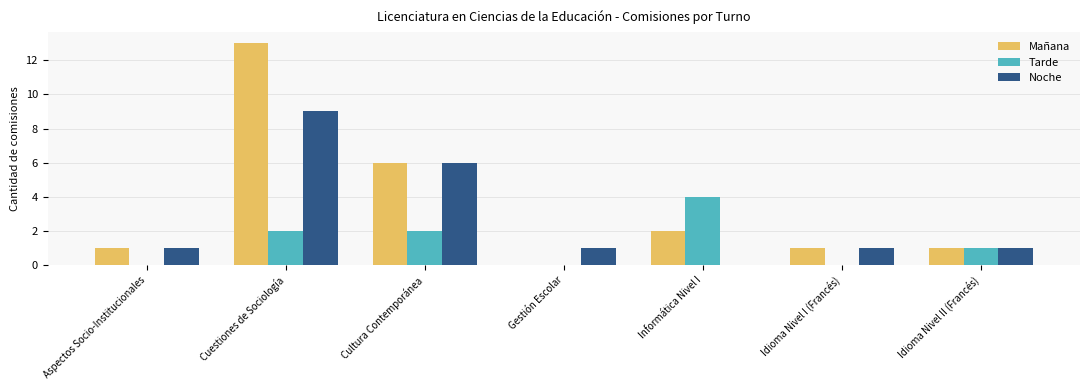

At which category is the sum across all series the highest?

Cuestiones de Sociología